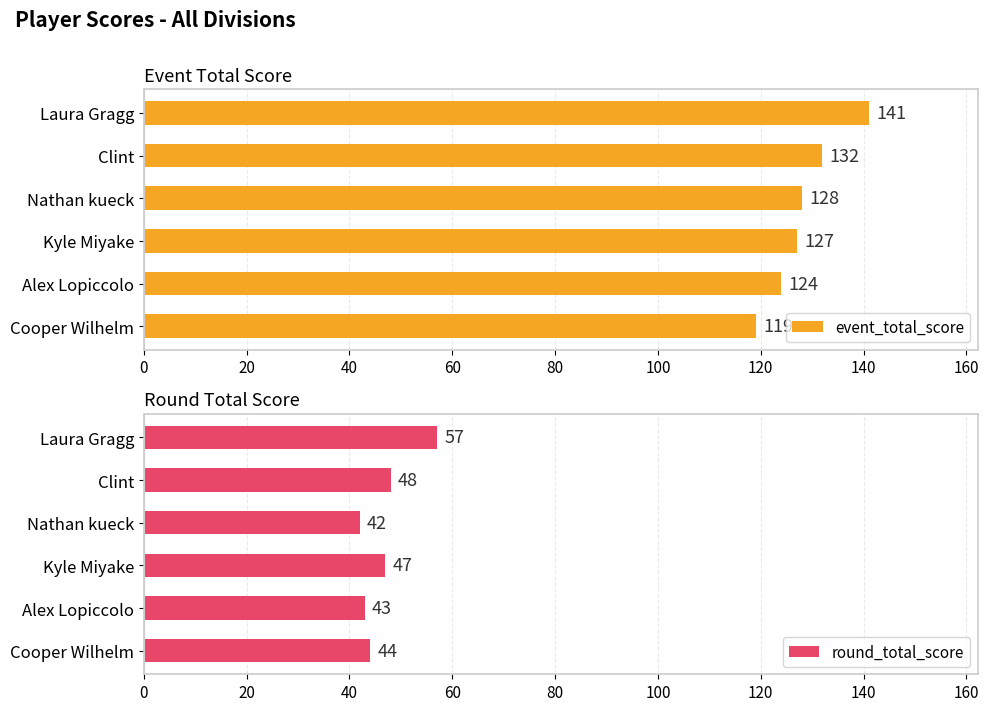

How many data points in event_total_score are above 128?

2